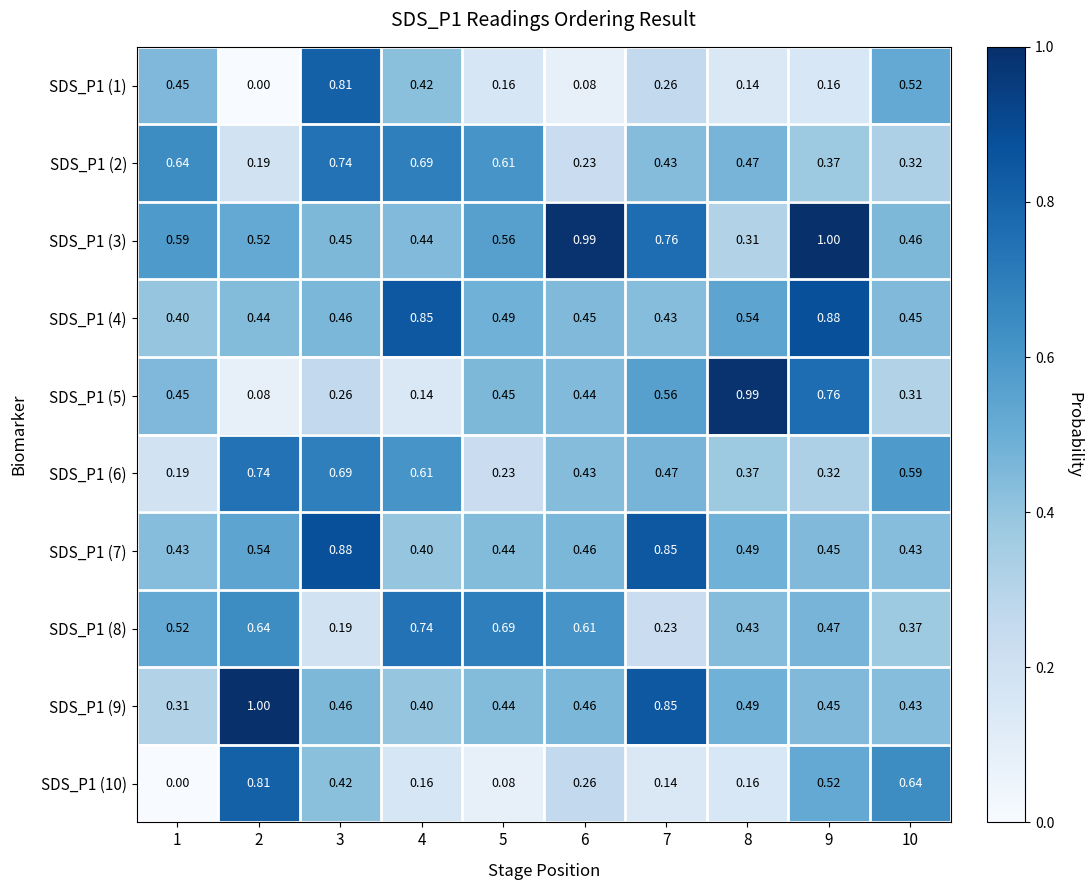

Is the value of SDS_P1 (9) at 9 greater than the value of SDS_P1 (4) at 7?

Yes